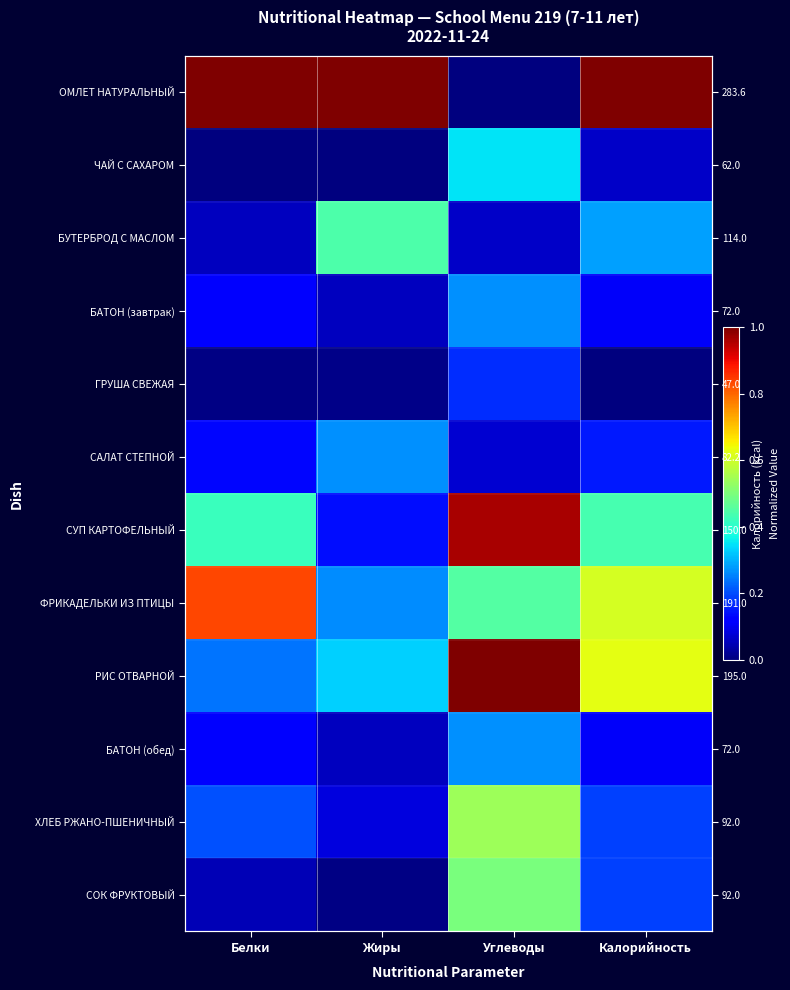

List the series in order of their peak value, lowest first.

ГРУША СВЕЖАЯ, САЛАТ СТЕПНОЙ, БАТОН (завтрак), БАТОН (обед), ЧАЙ С САХАРОМ, БУТЕРБРОД С МАСЛОМ, СОК ФРУКТОВЫЙ, ХЛЕБ РЖАНО-ПШЕНИЧНЫЙ, ФРИКАДЕЛЬКИ ИЗ ПТИЦЫ, СУП КАРТОФЕЛЬНЫЙ, ОМЛЕТ НАТУРАЛЬНЫЙ, РИС ОТВАРНОЙ